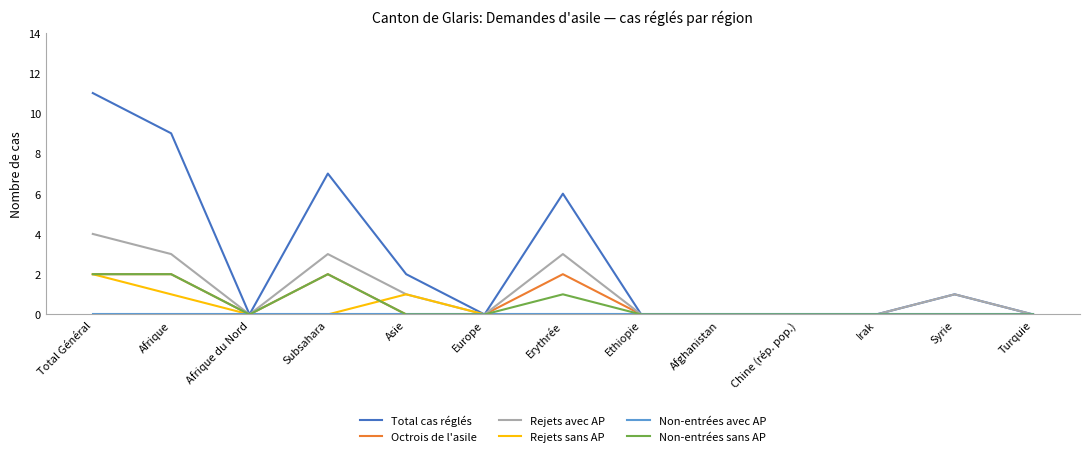

Which series has the largest range (max minus min)?

Total cas réglés